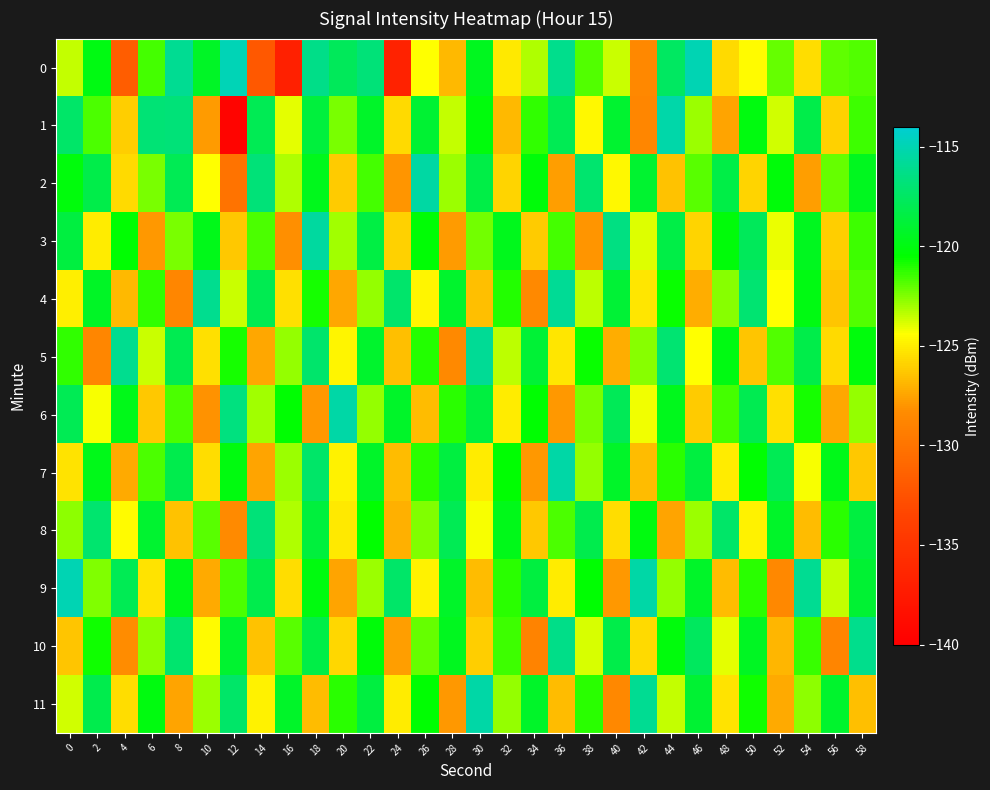

Between 20 and 36, which series saw the biggest shift?

6